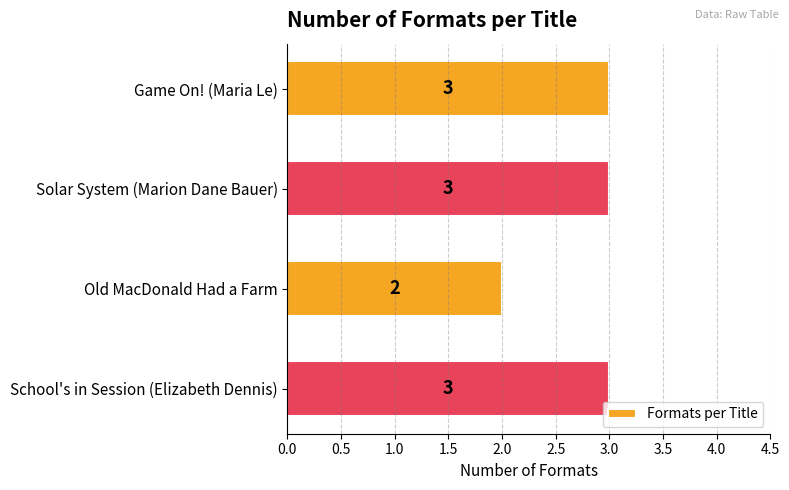

What is the ratio of the value at Old MacDonald Had a Farm to the value at School's in Session (Elizabeth Dennis)?

0.7